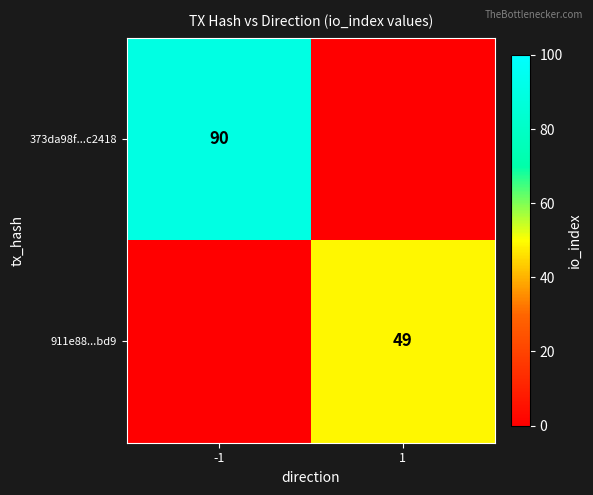

The value of 373da98f...c2418 at -1 is 90. True or false?

True